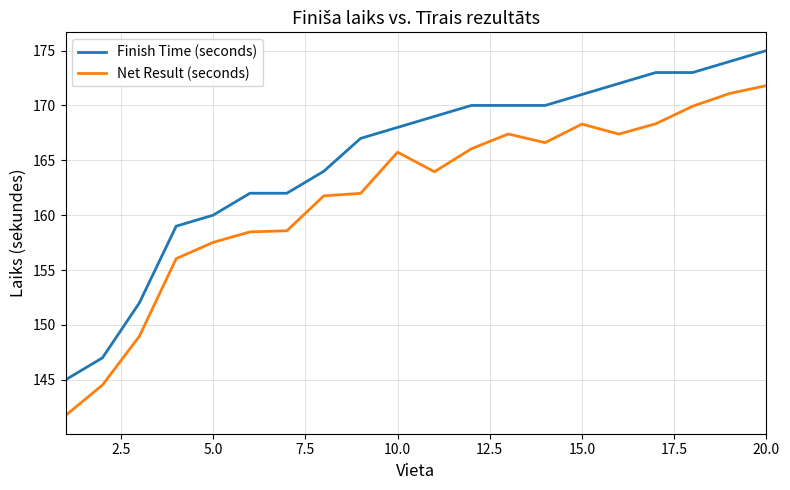

Which series has the widest spread of values?

Net Result (seconds)